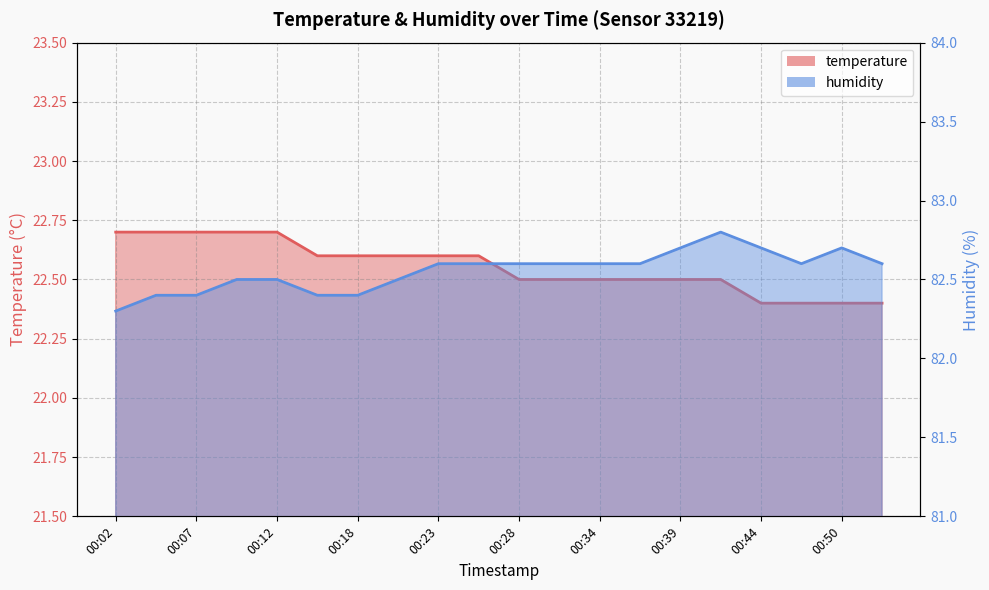

Reading left to right, transcribe all the data shown in this chart.

temperature: 00:02=22.7	00:04=22.7	00:07=22.7	00:10=22.7	00:12=22.7	00:15=22.6	00:18=22.6	00:20=22.6	00:23=22.6	00:26=22.6	00:28=22.5	00:31=22.5	00:34=22.5	00:36=22.5	00:39=22.5	00:42=22.5	00:44=22.4	00:47=22.4	00:50=22.4	00:53=22.4
humidity: 00:02=82.3	00:04=82.4	00:07=82.4	00:10=82.5	00:12=82.5	00:15=82.4	00:18=82.4	00:20=82.5	00:23=82.6	00:26=82.6	00:28=82.6	00:31=82.6	00:34=82.6	00:36=82.6	00:39=82.7	00:42=82.8	00:44=82.7	00:47=82.6	00:50=82.7	00:53=82.6